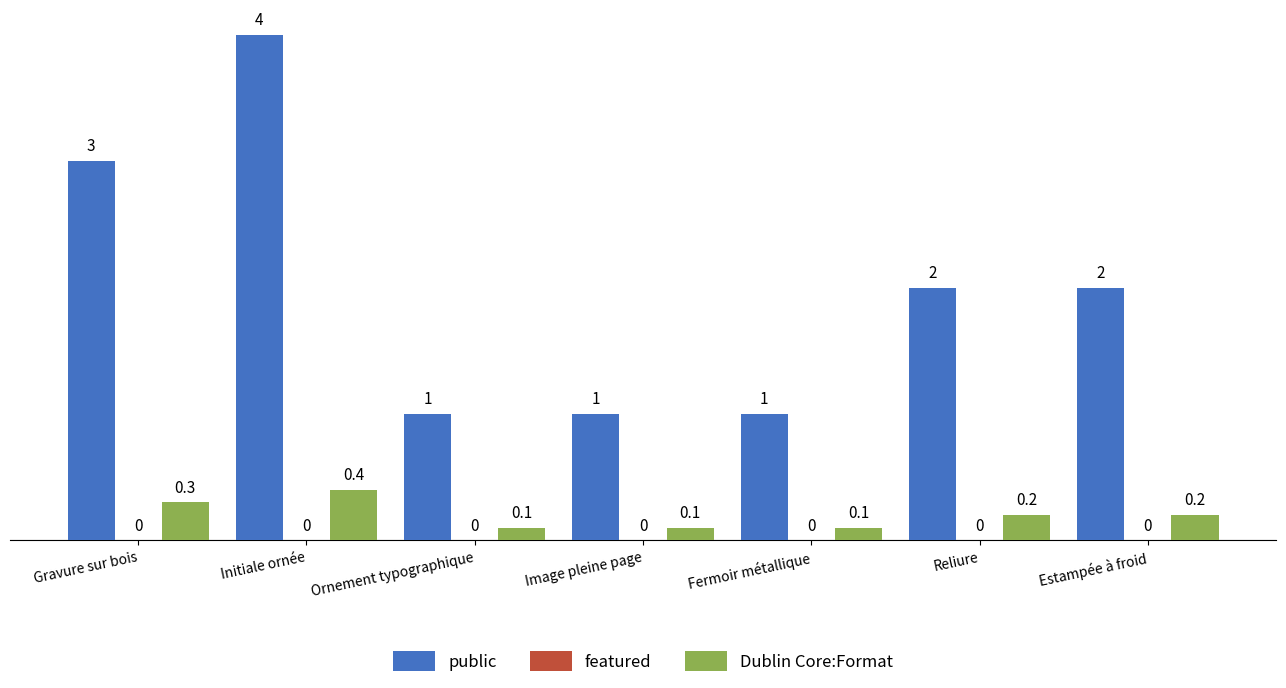

What is the greatest value displayed?

4.0